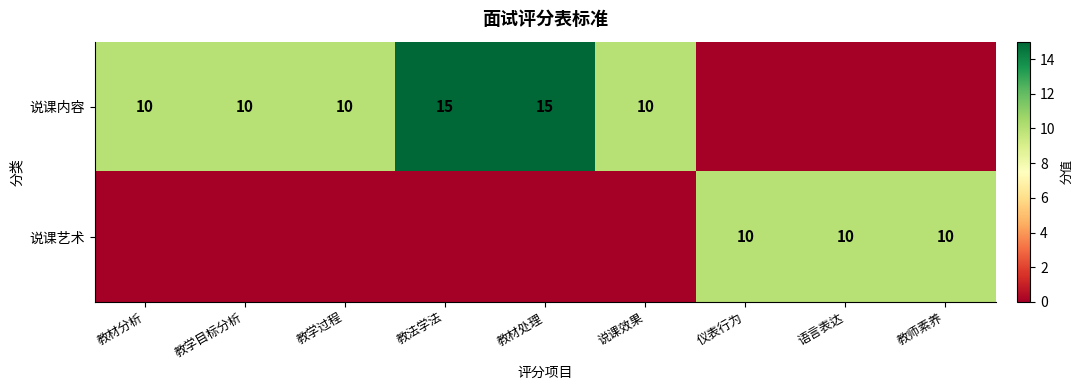

The value of 说课内容 at 教材处理 is 23. True or false?

False